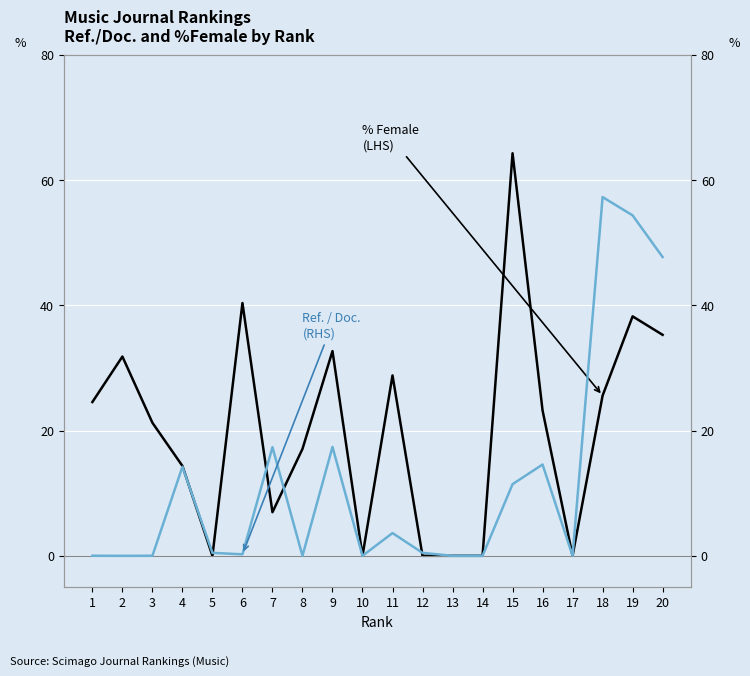

How many interior local valleys does the % Female
(LHS) series have?

4